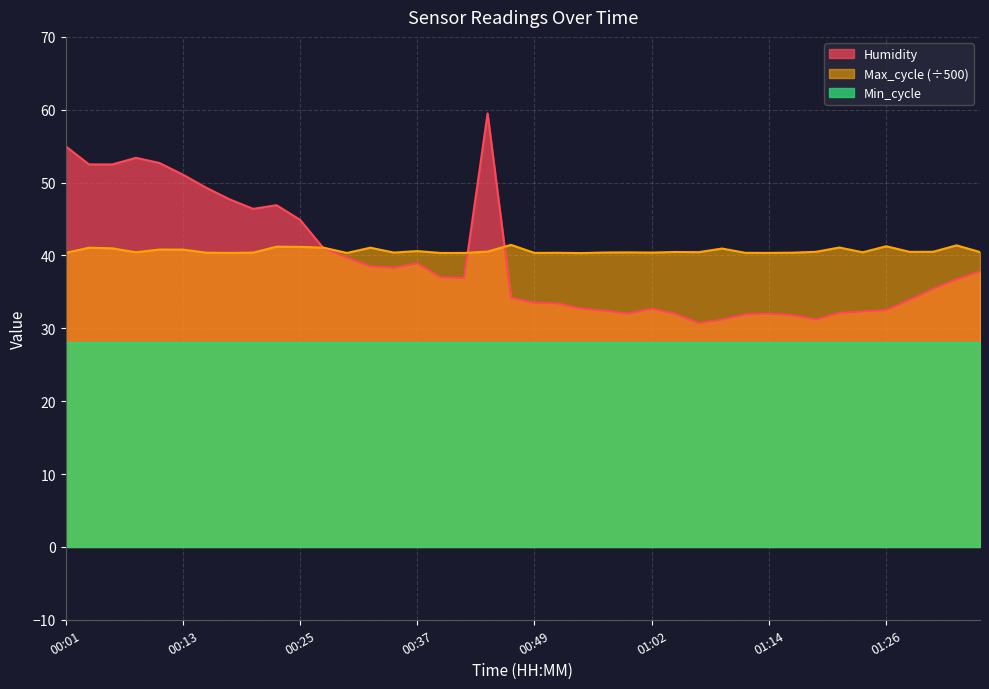

Is it true that Humidity equals 32.5 at 01:26?

True